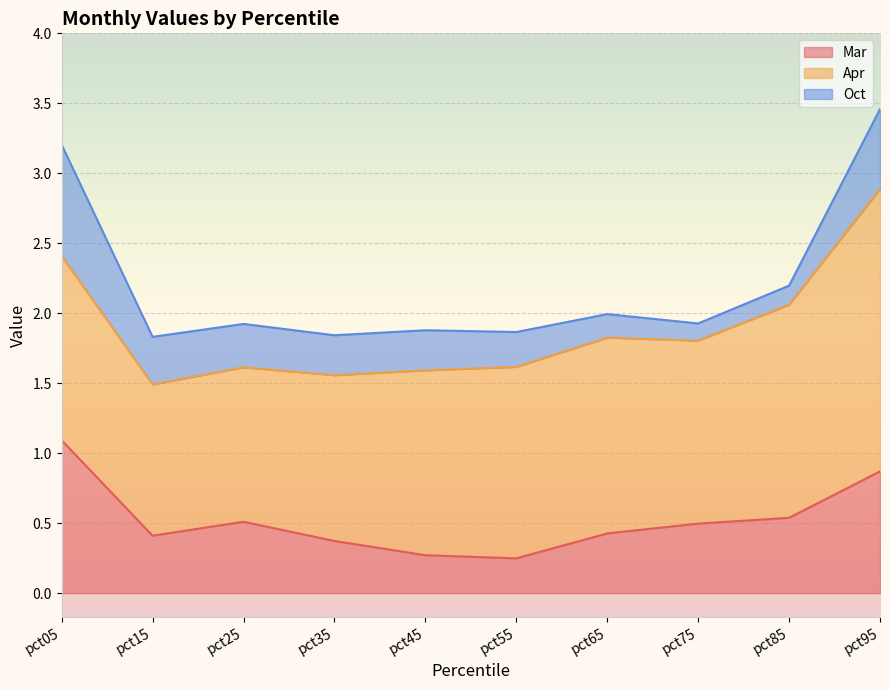

Reading right to left, extract all data points from this chart.

Mar: 0.9	0.5	0.5	0.4	0.2	0.3	0.4	0.5	0.4	1.1
Apr: 2.0	1.5	1.3	1.4	1.4	1.3	1.2	1.1	1.1	1.3
Oct: 0.6	0.1	0.1	0.2	0.2	0.3	0.3	0.3	0.3	0.8